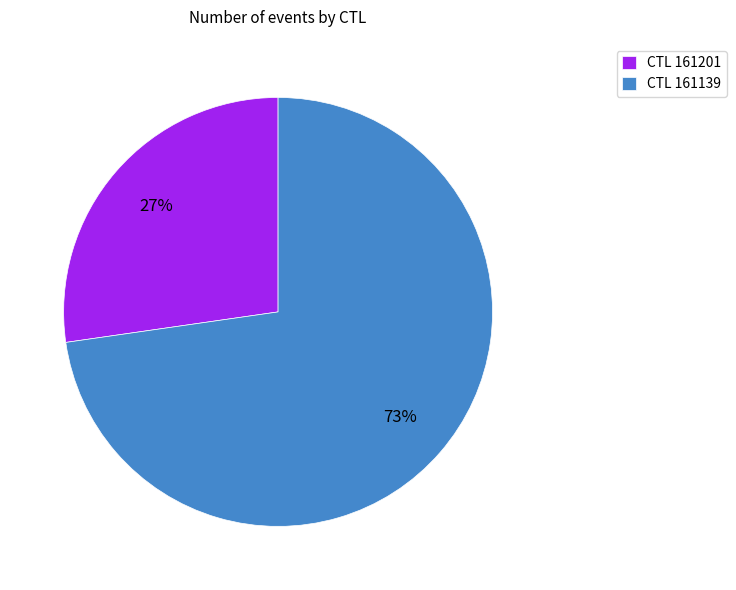

Does CTL 161201 account for over 50% of the chart?

No